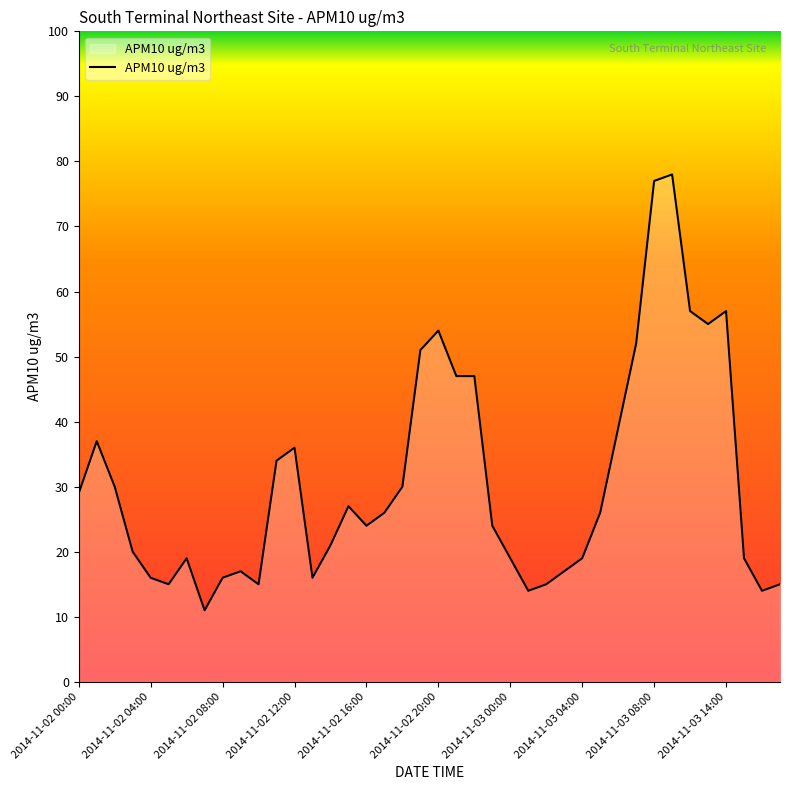

What is the difference between the maximum and minimum values?

67